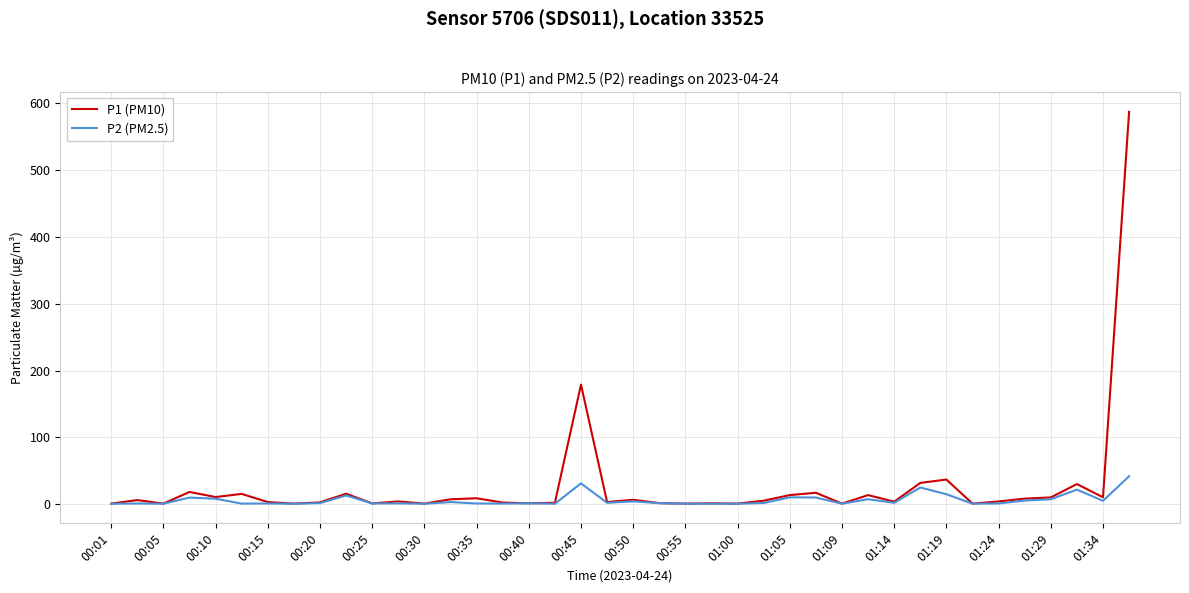

List the series in order of their peak value, lowest first.

P2 (PM2.5), P1 (PM10)